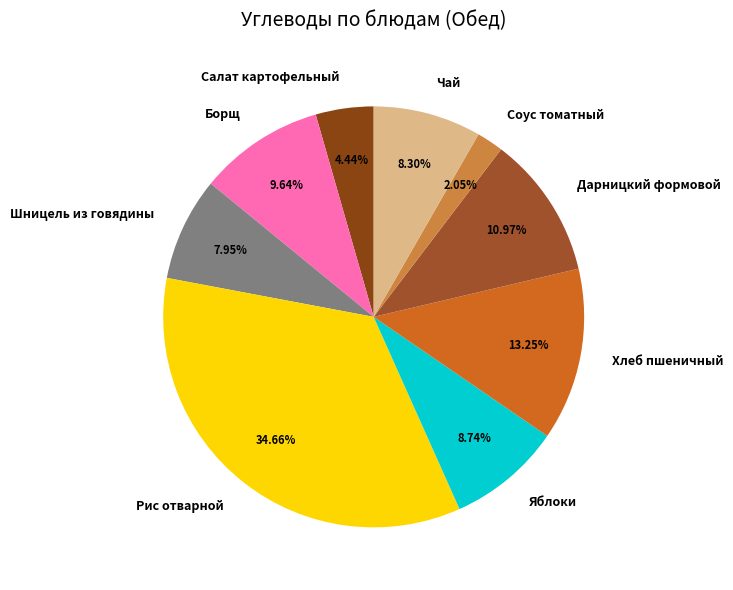

Is it true that Салат картофельный is 18% of the pie?

False